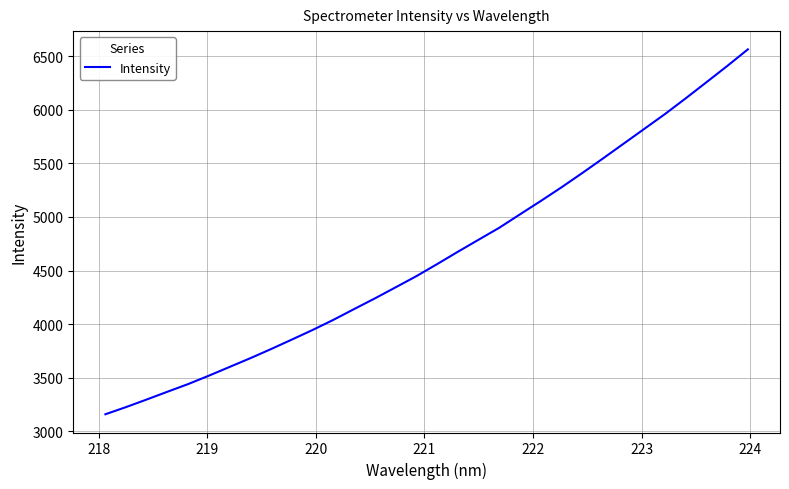

What is the smallest value displayed?

3159.7